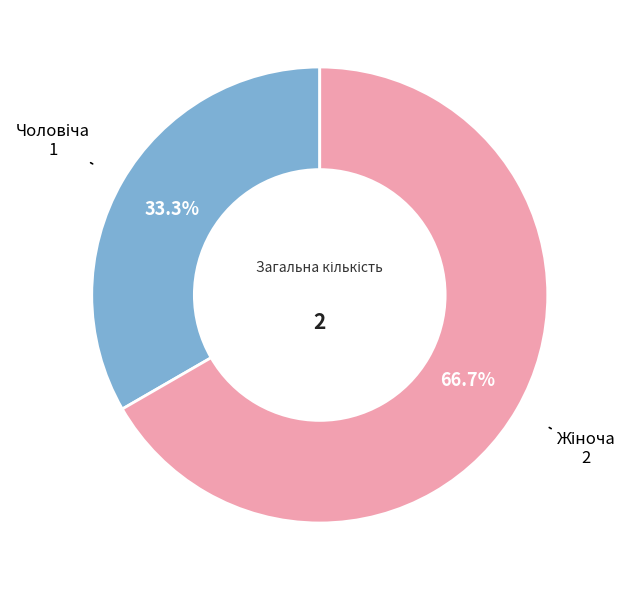

Does any single category account for the majority?

Yes